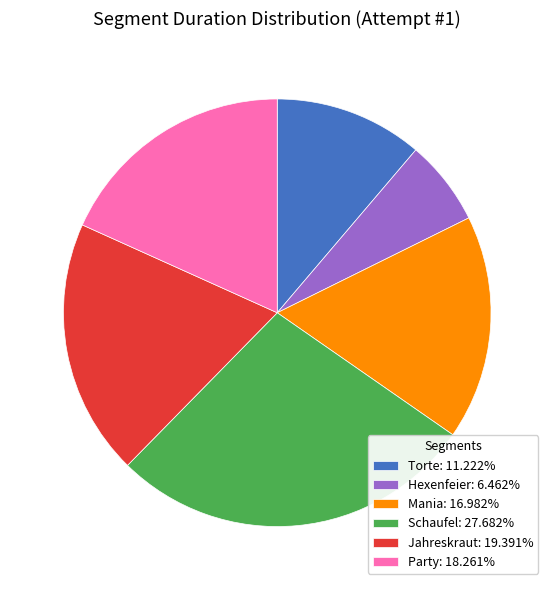

What is the smallest slice in the pie chart?

Hexenfeier